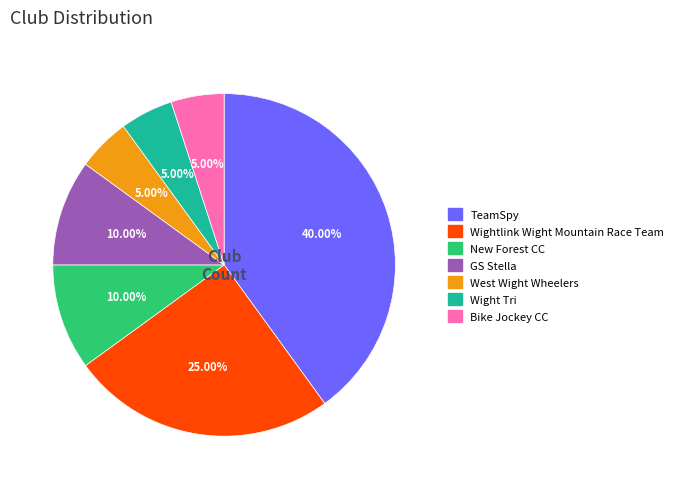

Combined, what portion of the pie is West Wight Wheelers and GS Stella?

15.0%